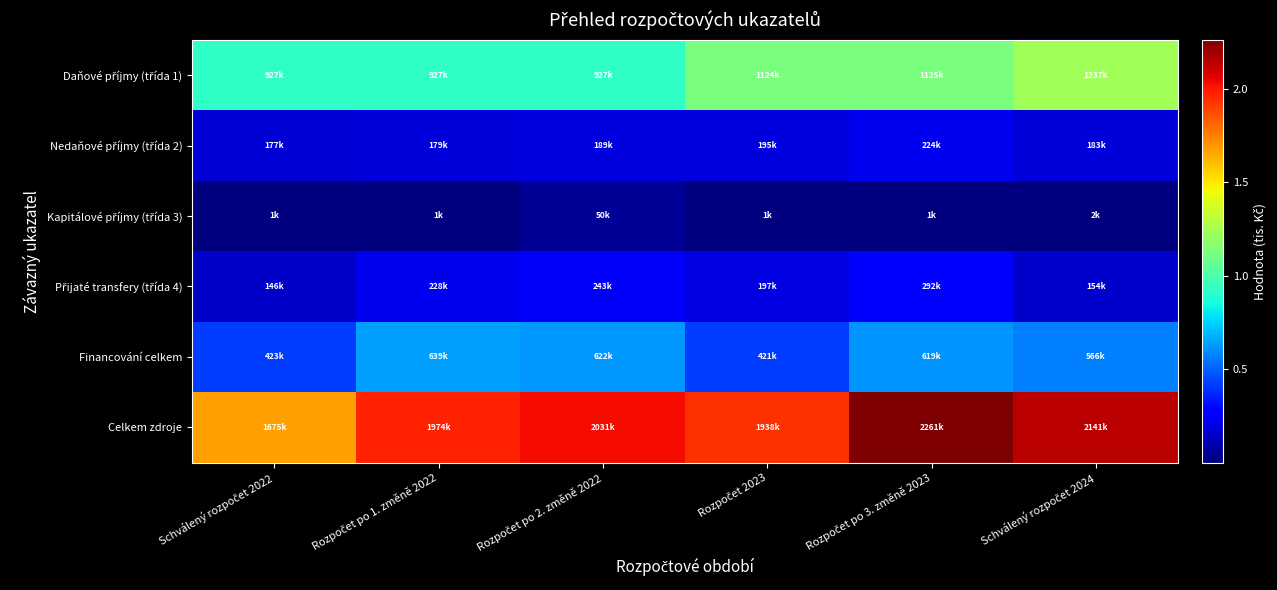

Which series has the largest total across all categories?

Celkem zdroje